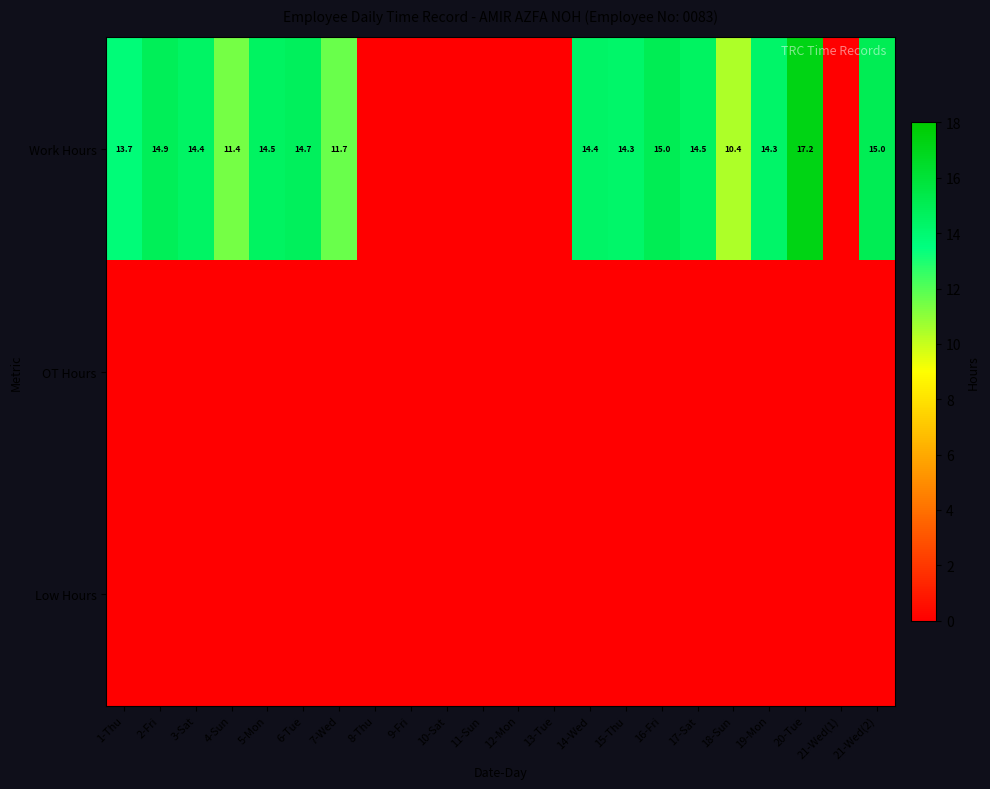

Is it true that Work Hours equals 14.4 at 14-Wed?

True